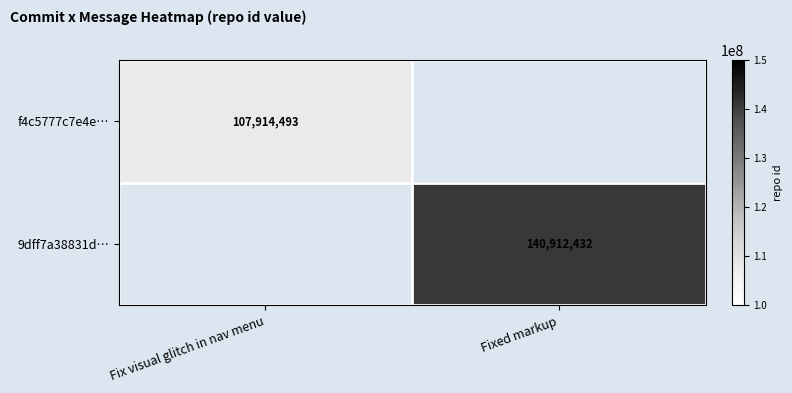

At which category does the chart reach its minimum across all series?

Fix visual glitch in nav menu